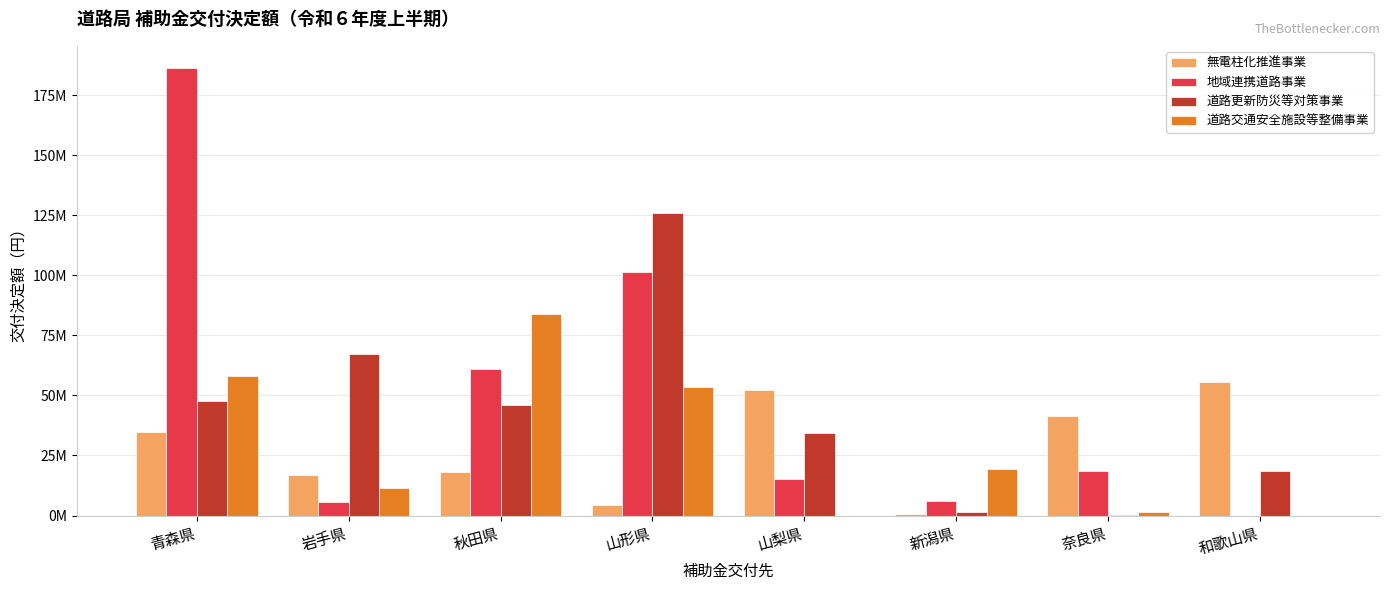

What is the label of the 2nd bar from the right?

奈良県